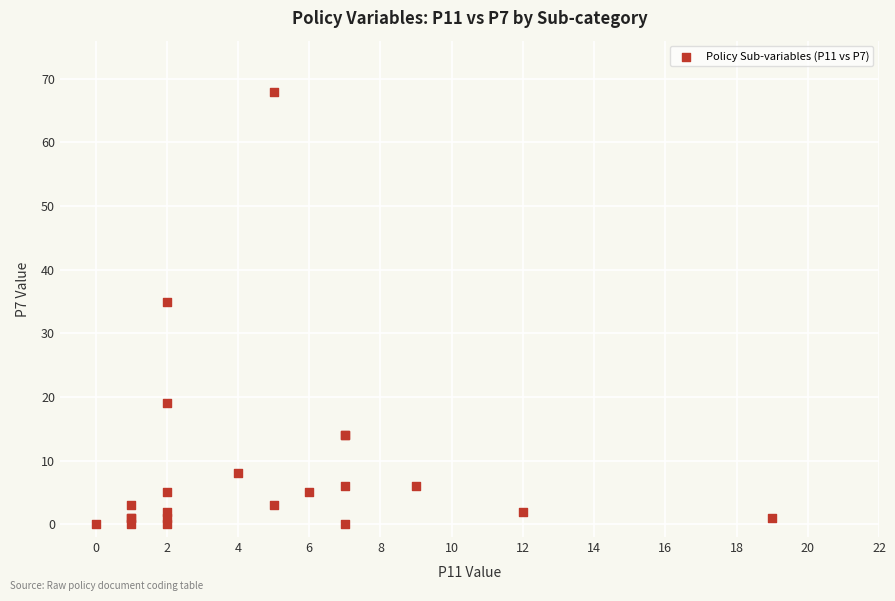

What Y value in the scatter plot is closest to 34?

35